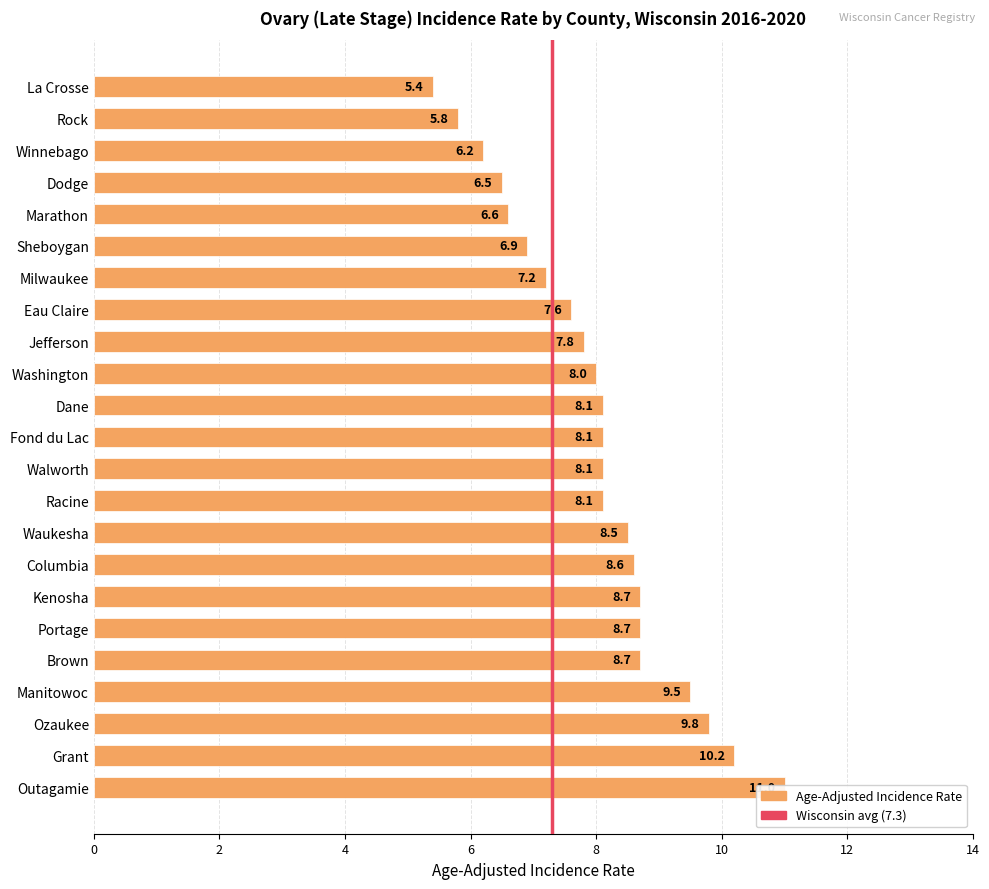

What is the label of the 3rd bar from the right?

Winnebago